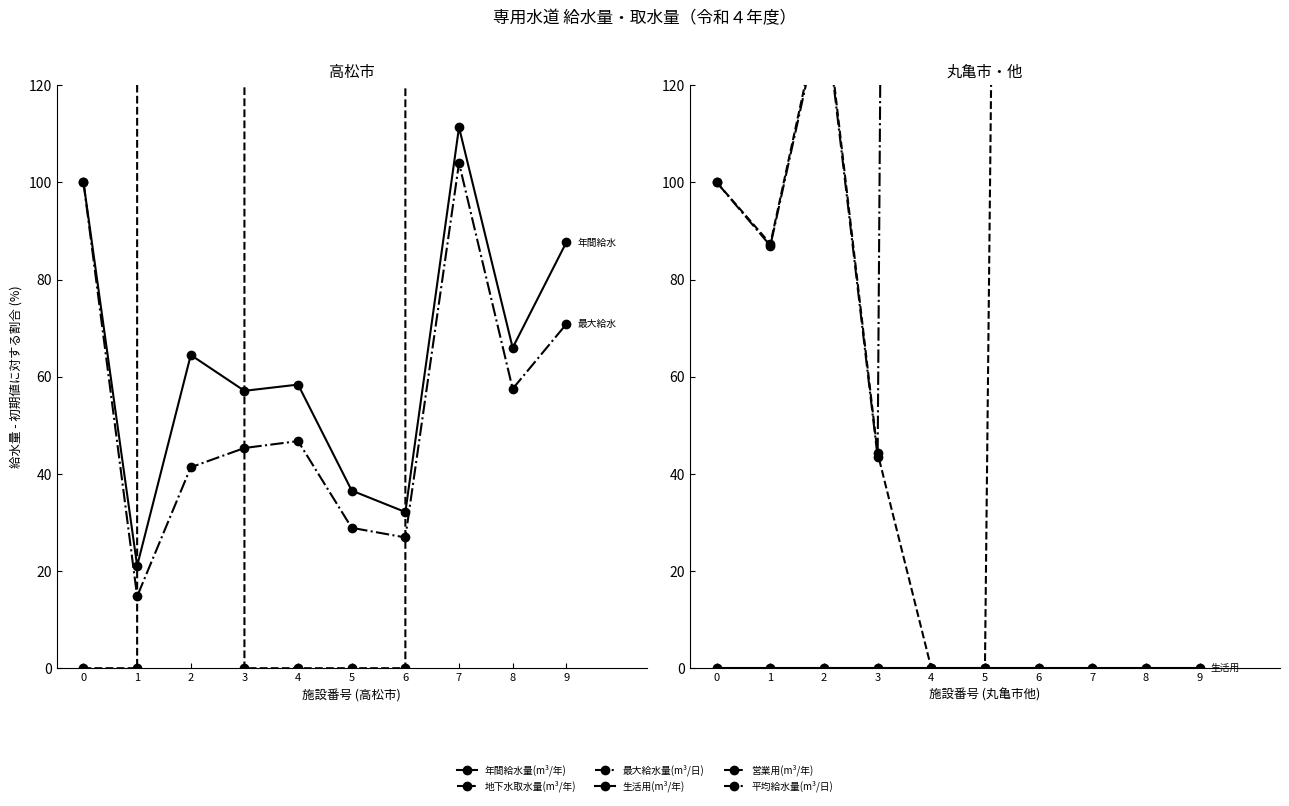

In 営業用(m³/年), how many points are higher than both neighbors (excluding endpoints)?

3